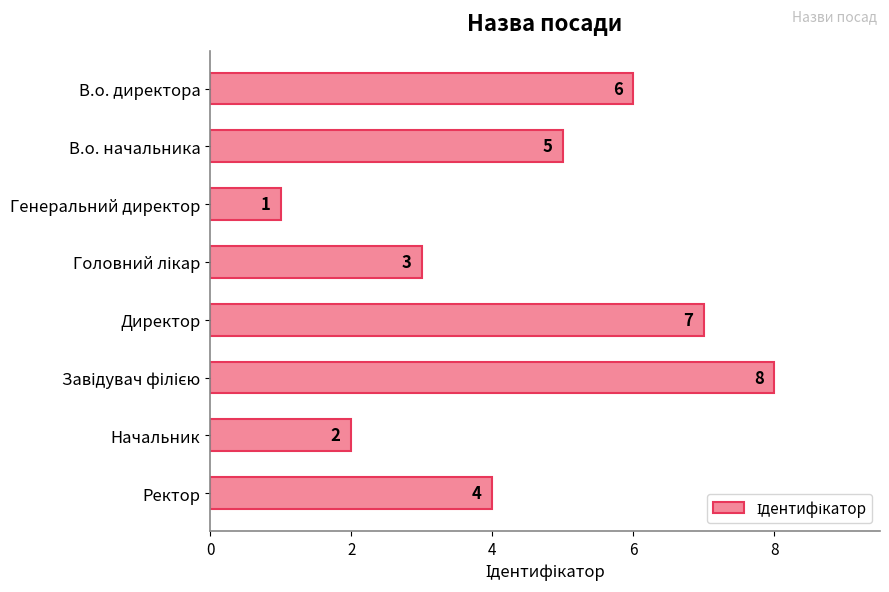

What is the sum of all values?

36